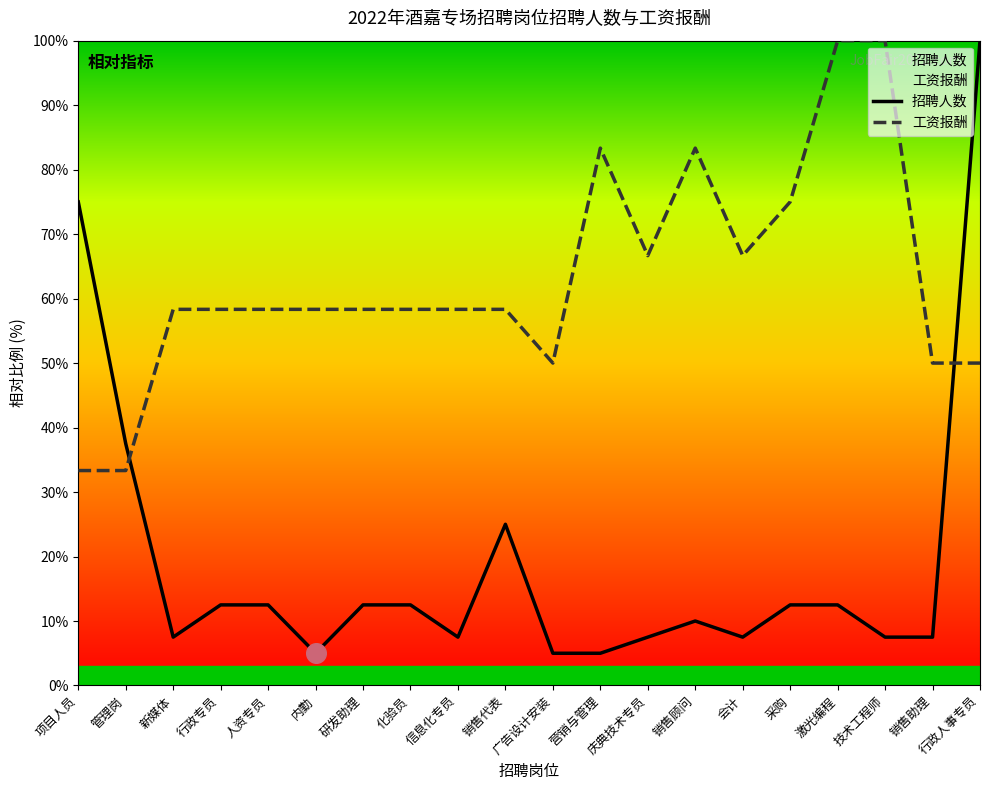

Which series contains the lowest Y value?

招聘人数